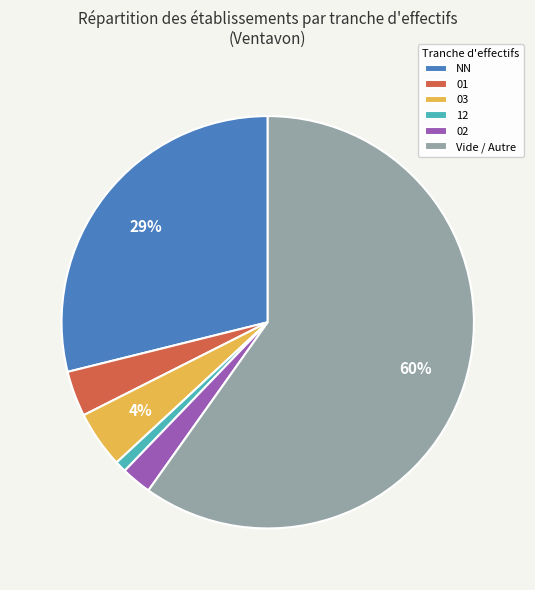

To the nearest percent, what portion does NN represent?

29%